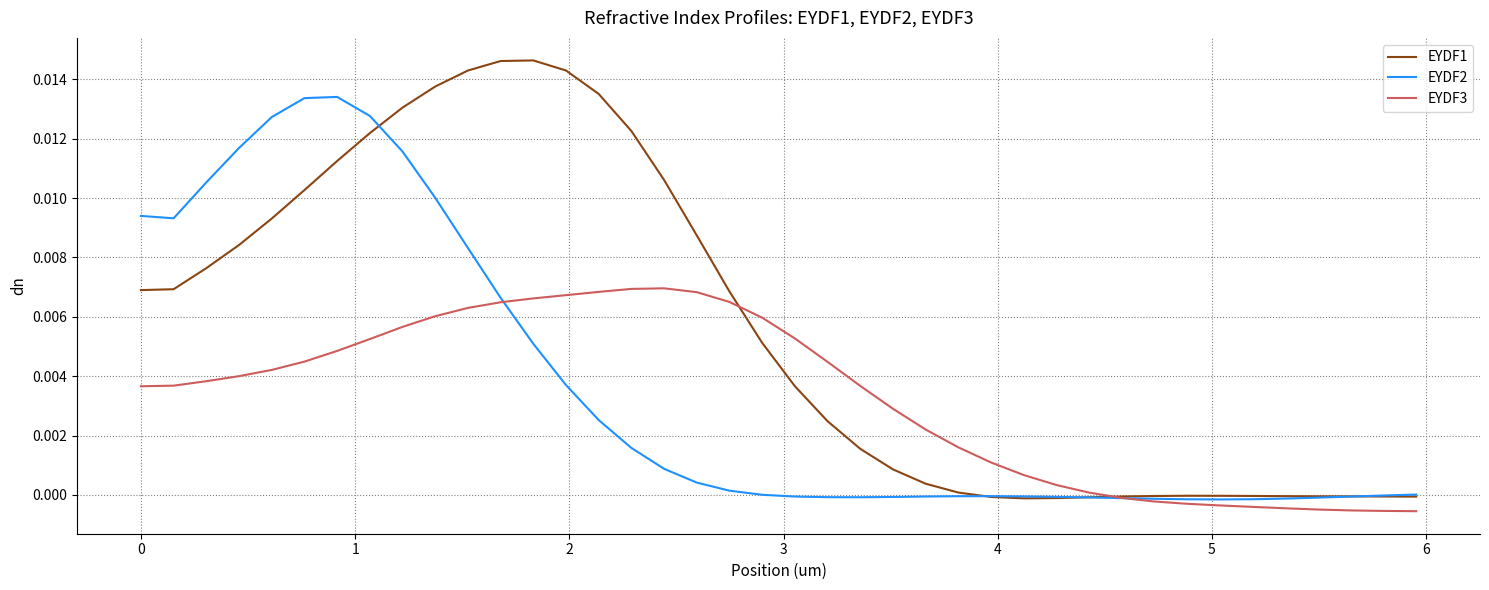

Which series has the widest spread of values?

EYDF1